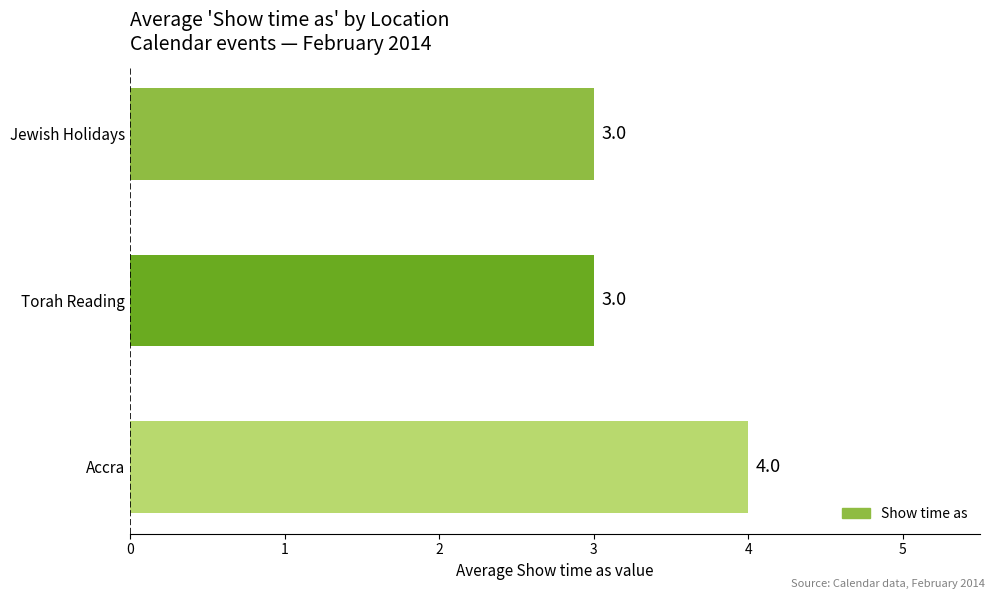

Reading top to bottom, transcribe all the data shown in this chart.

Jewish Holidays=3	Torah Reading=3	Accra=4